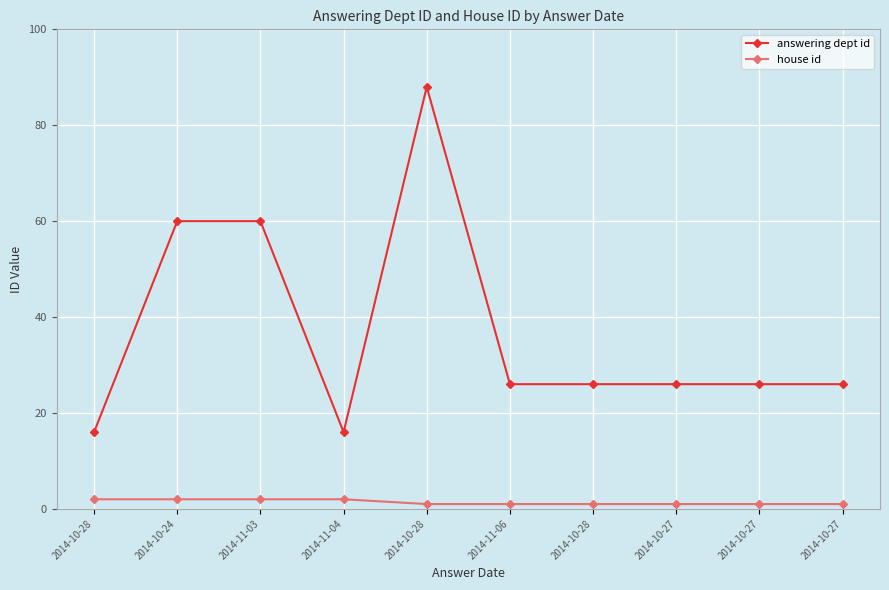

How many data points does each series have?

10